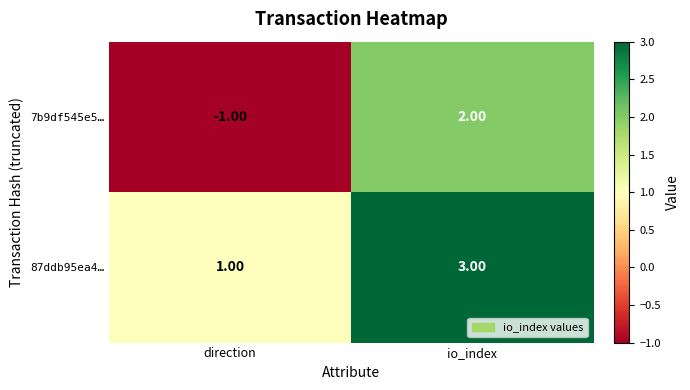

Which category has the highest value in the 87ddb95ea4… series?

io_index